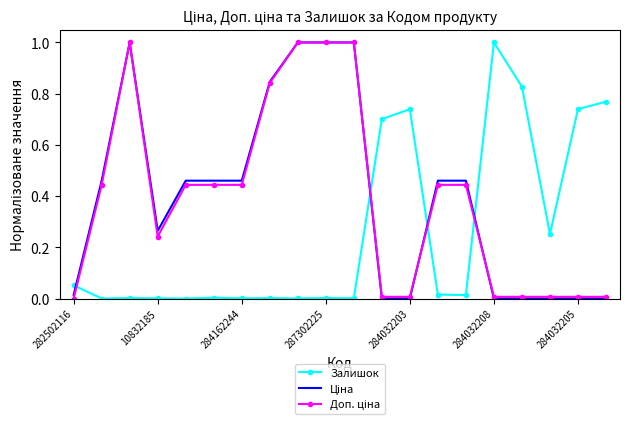

What is the greatest value displayed?

1.0